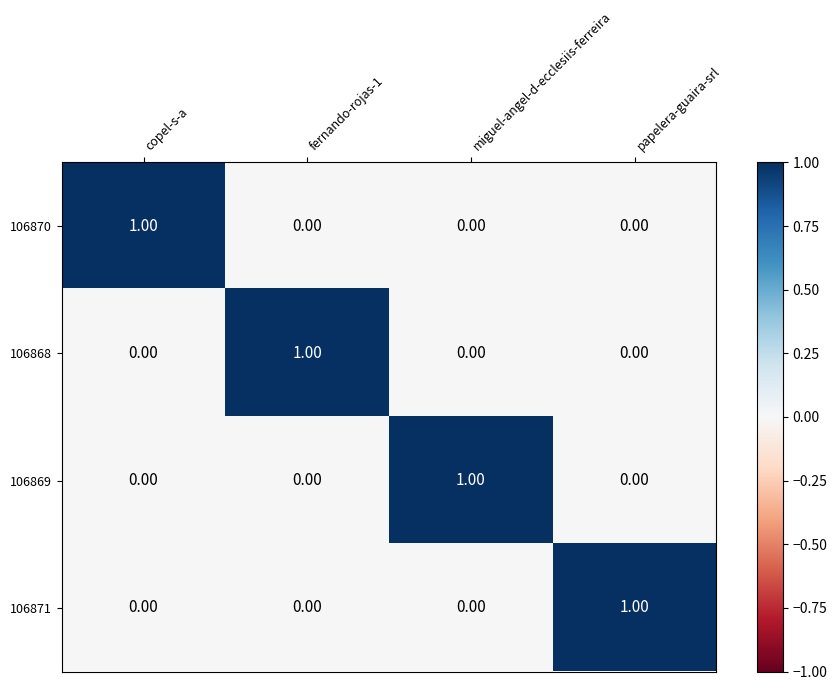

At how many categories does at least one series exceed 0?

4